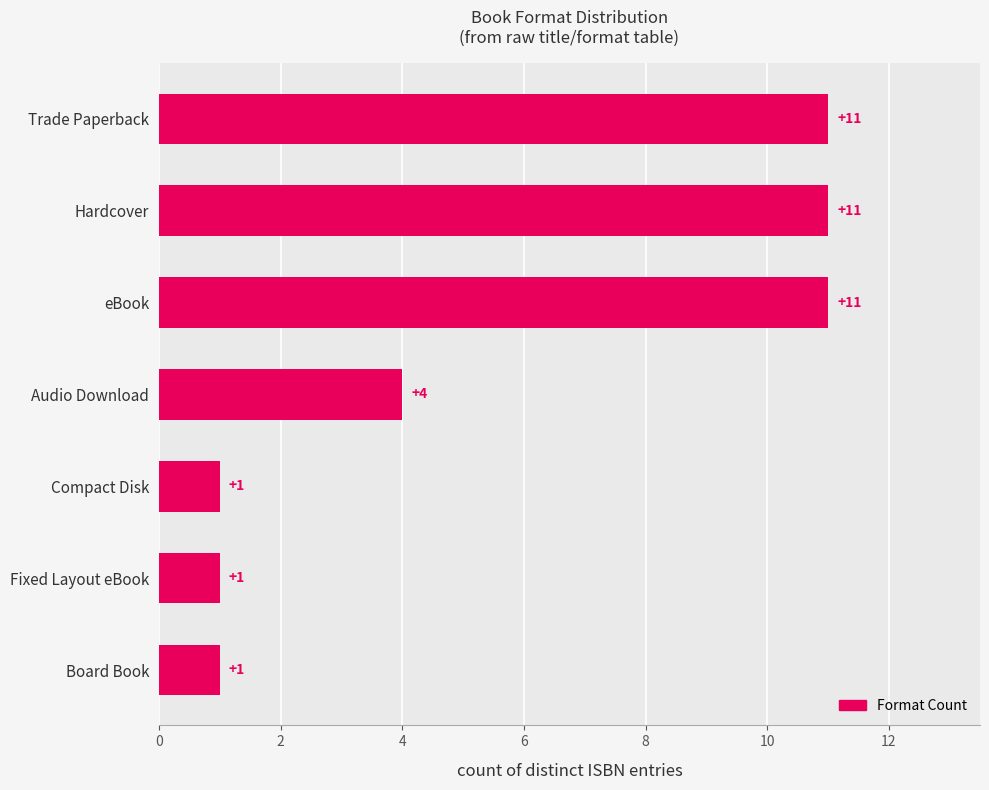

What is the maximum value shown in the chart?

11